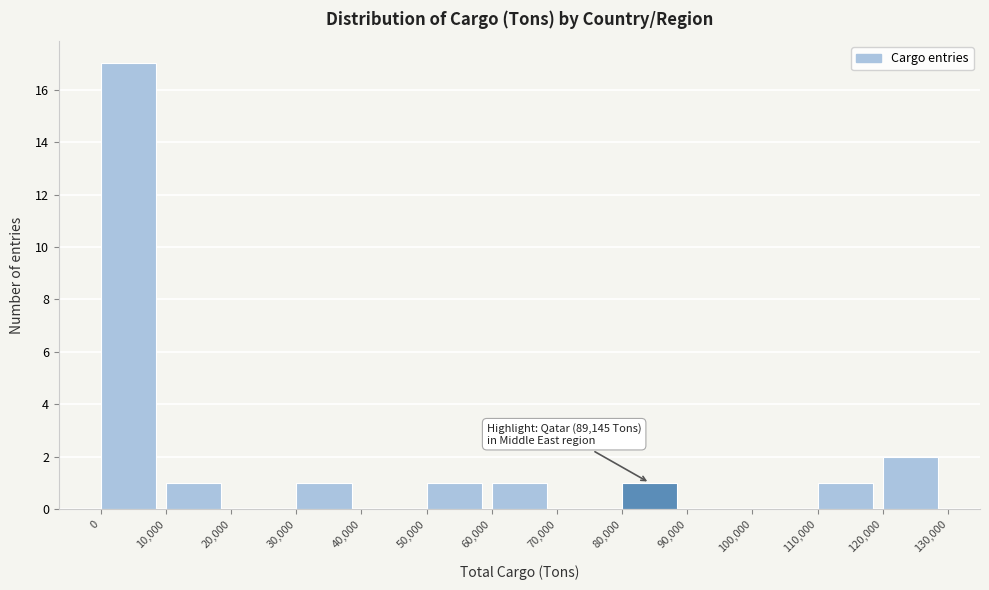

Over which range of the x-axis is the bar tallest?

0 to 10,000